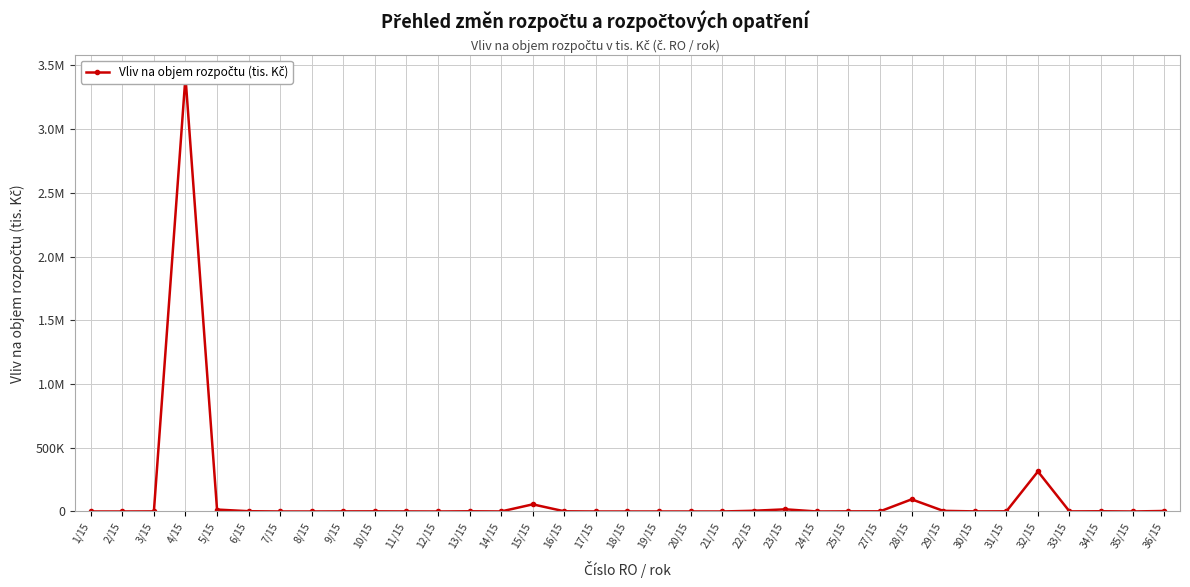

True or false: there are more than 0 points higher than both neighbors.

True